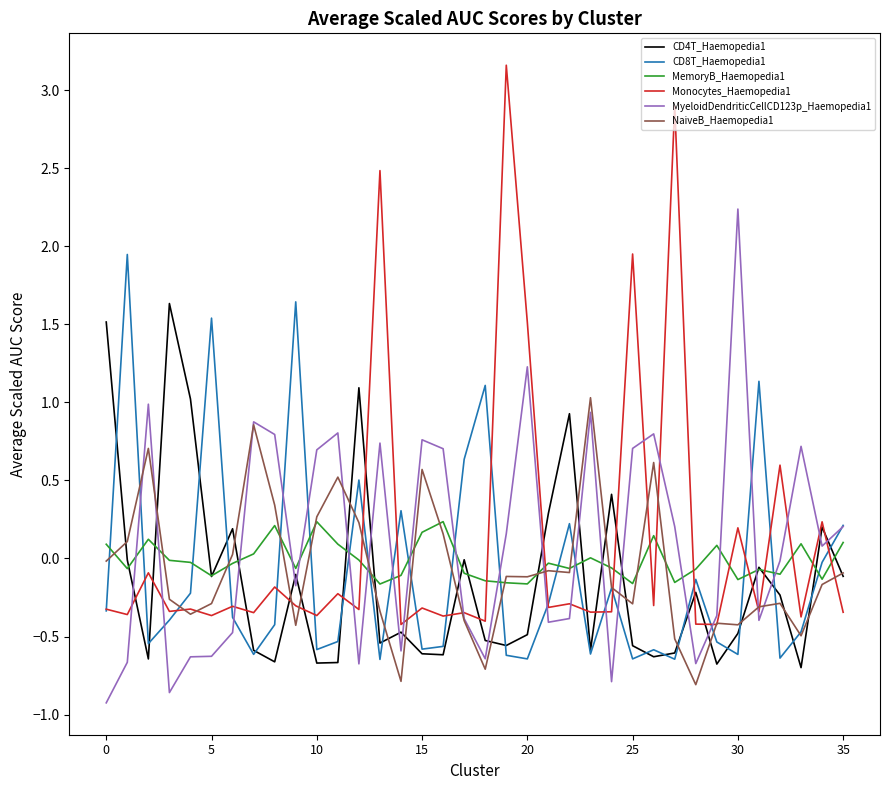

In NaiveB_Haemopedia1, how many points are higher than both neighbors (excluding endpoints)?

10